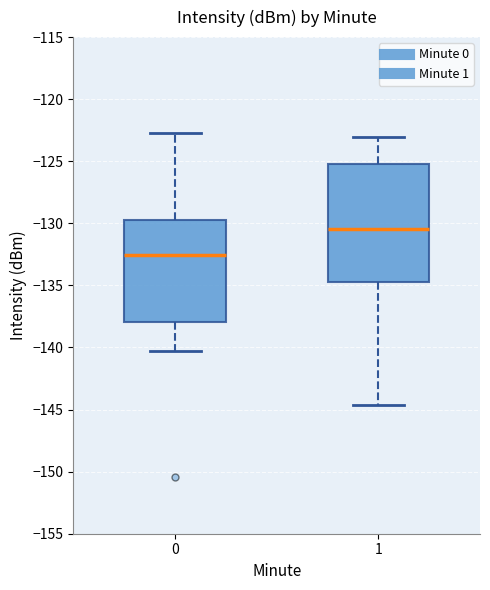

Comparing the boxes themselves (not the whiskers), which one is the tallest?

1